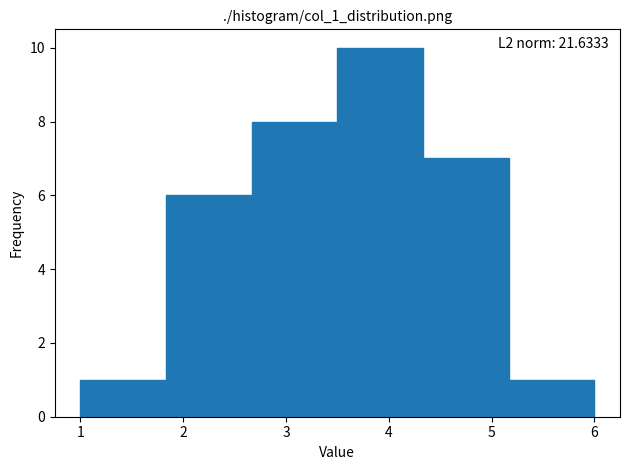

Which range on the x-axis has the tallest bar?

3.5 to 4.3